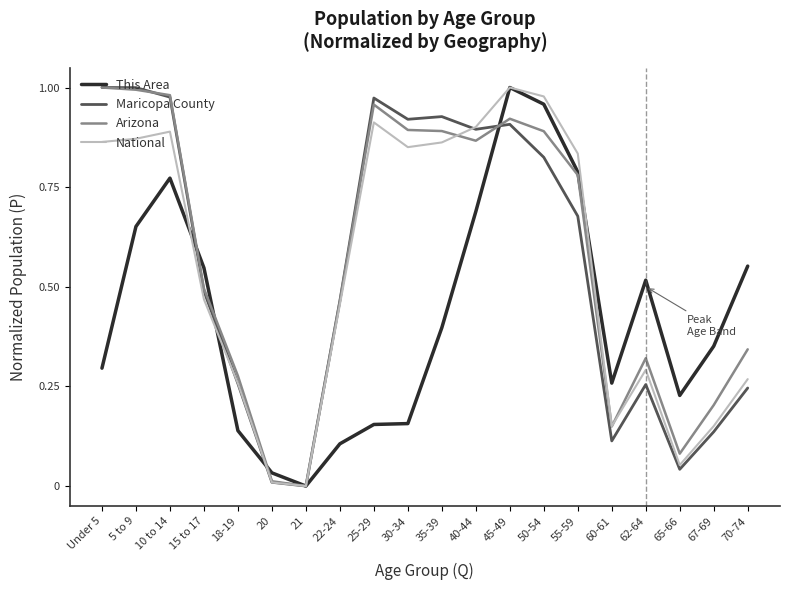

What are all the series names shown in the legend?

This Area, Maricopa County, Arizona, National